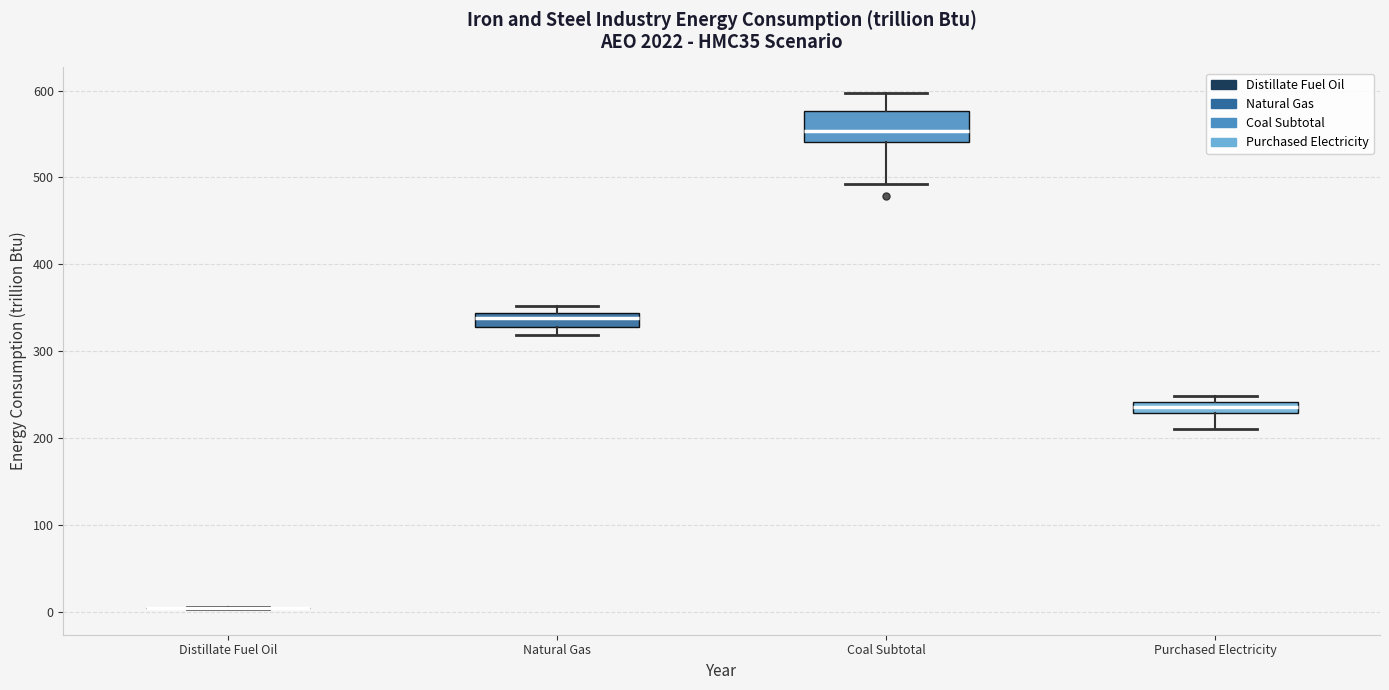

Comparing the boxes themselves (not the whiskers), which one is the tallest?

Coal Subtotal